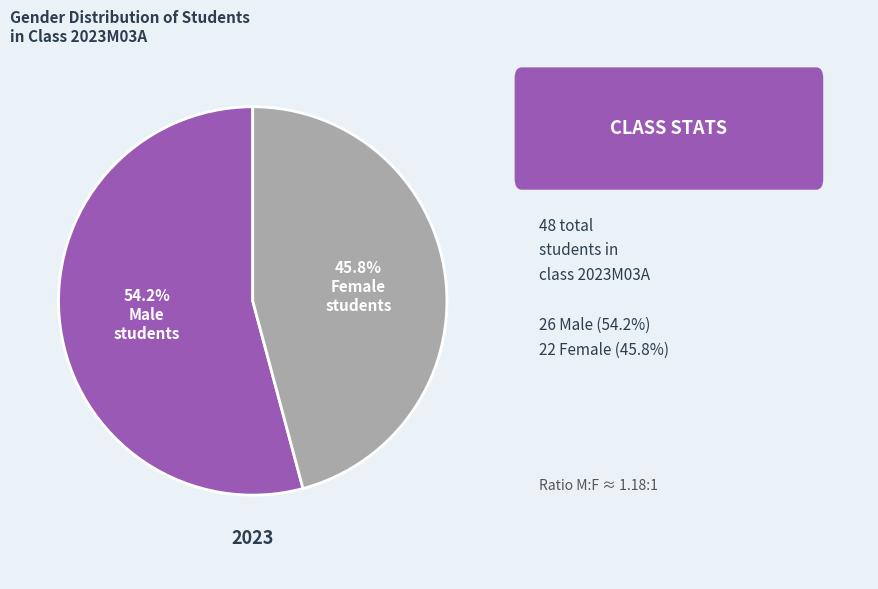

Is there a majority slice in this chart?

Yes